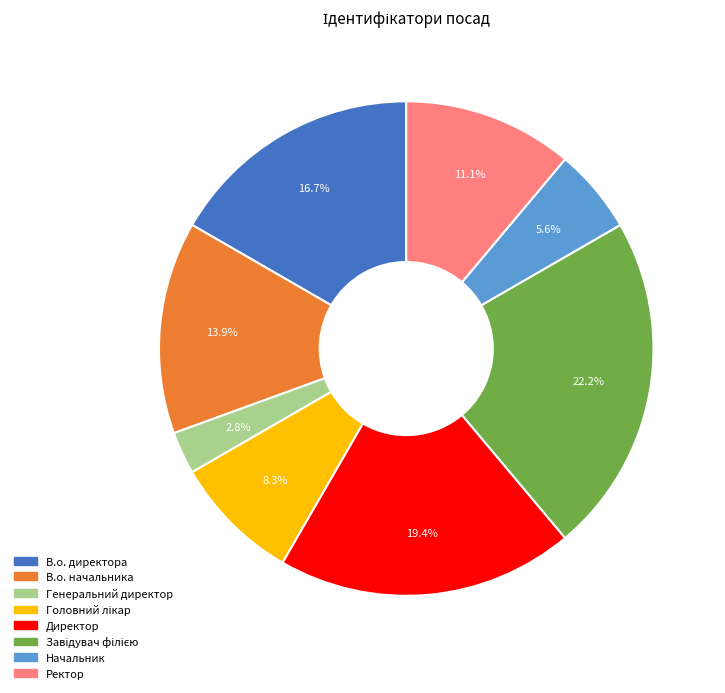

Is it true that В.о. начальника is 23% of the pie?

False